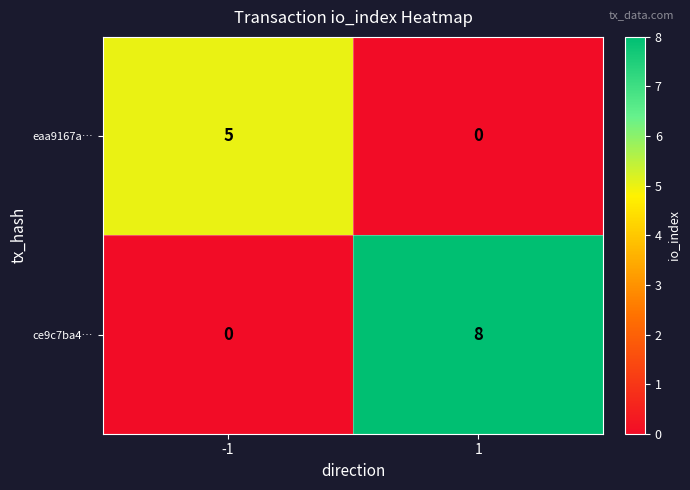

At which category is the sum across all series the highest?

1